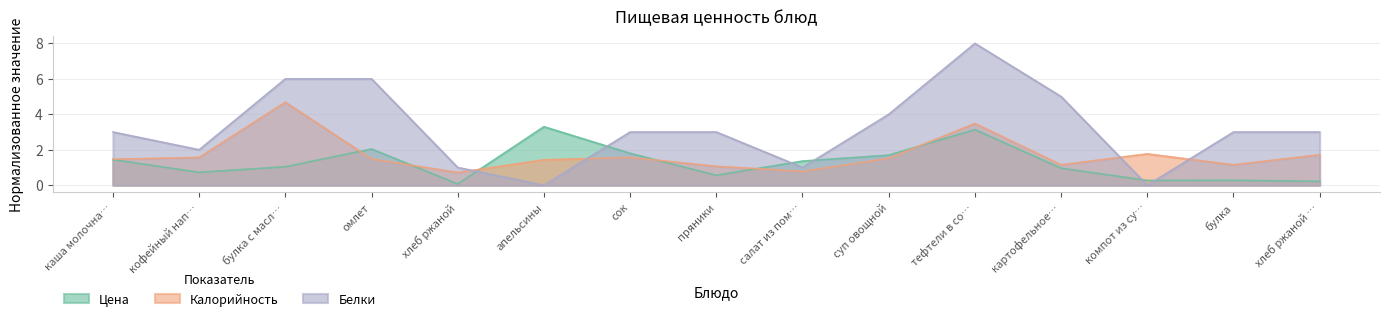

How many interior local valleys does the Цена series have?

4